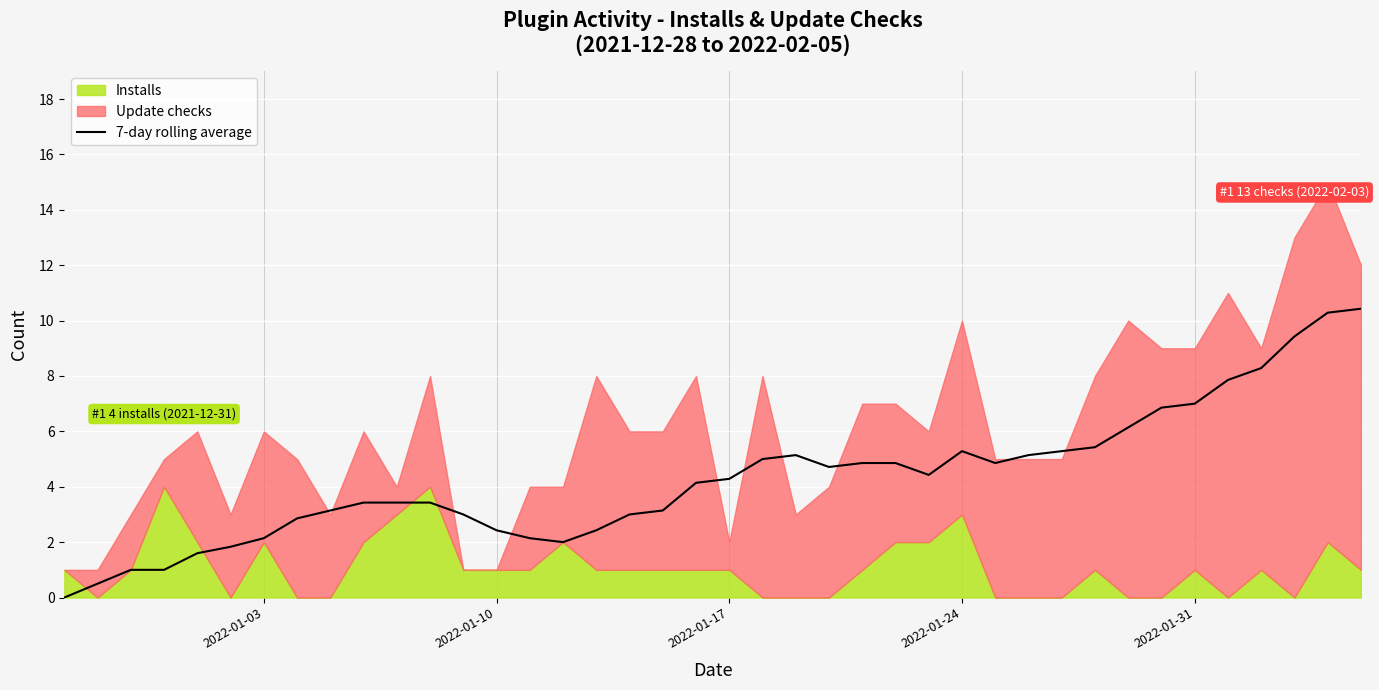

True or false: the data has more than 0 interior local peaks.

True